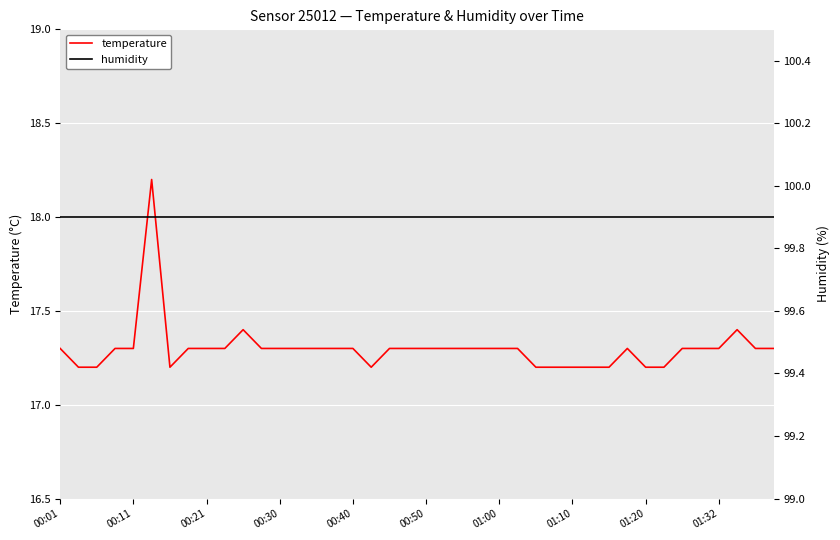

How many lines are shown in the chart?

2